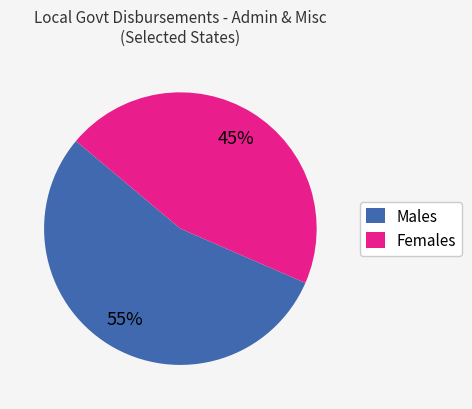

Which category has the biggest portion of the pie?

Males